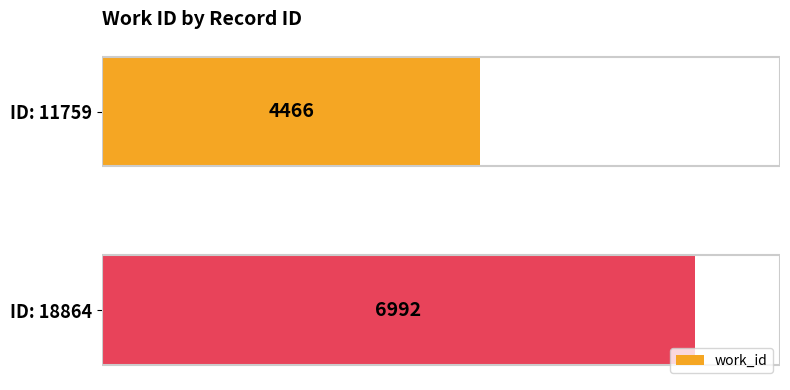

How many bars are there in total?

2